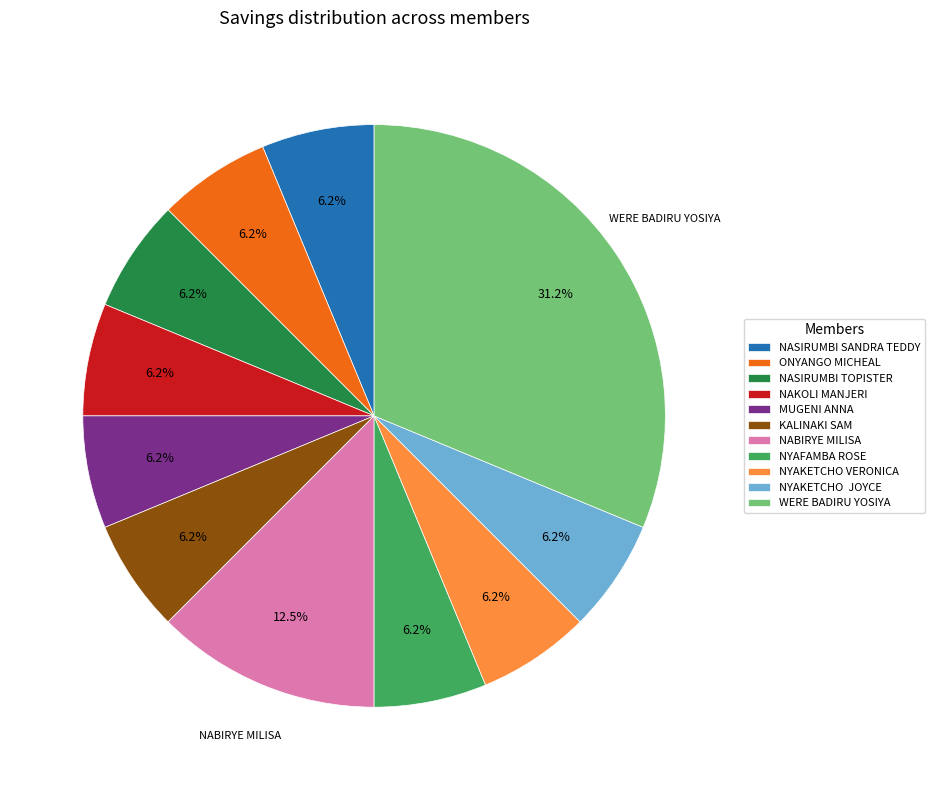

Approximately how many times larger is the value at NABIRYE MILISA compared to NYAKETCHO VERONICA?

2.0